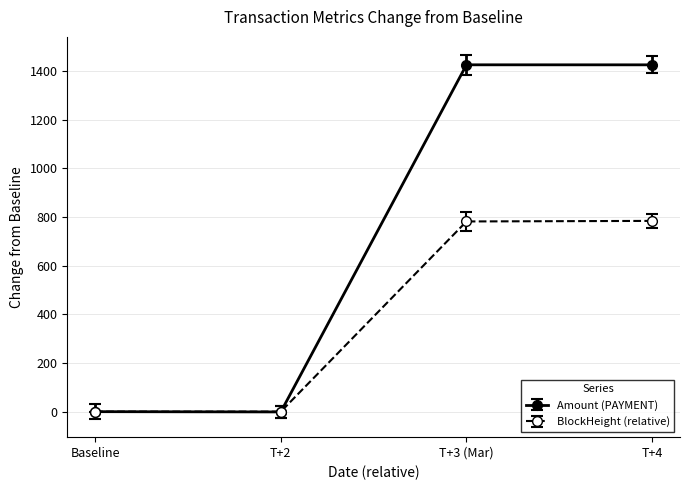

Which series has the largest range (max minus min)?

Amount (PAYMENT)